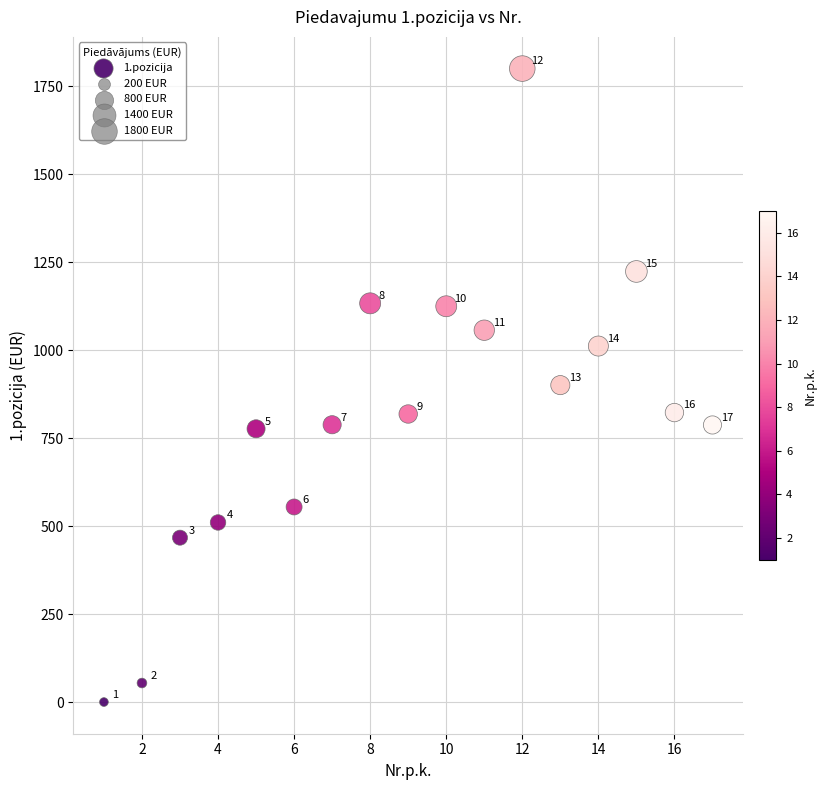

What is the range of X values (max minus min)?

16.0